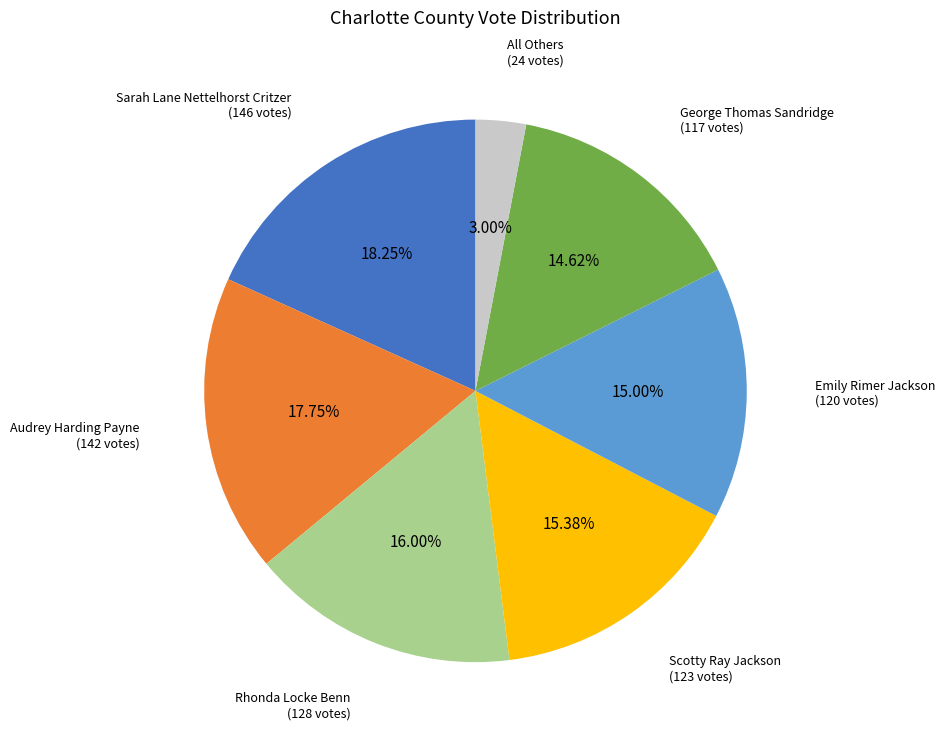

Is there a majority slice in this chart?

No